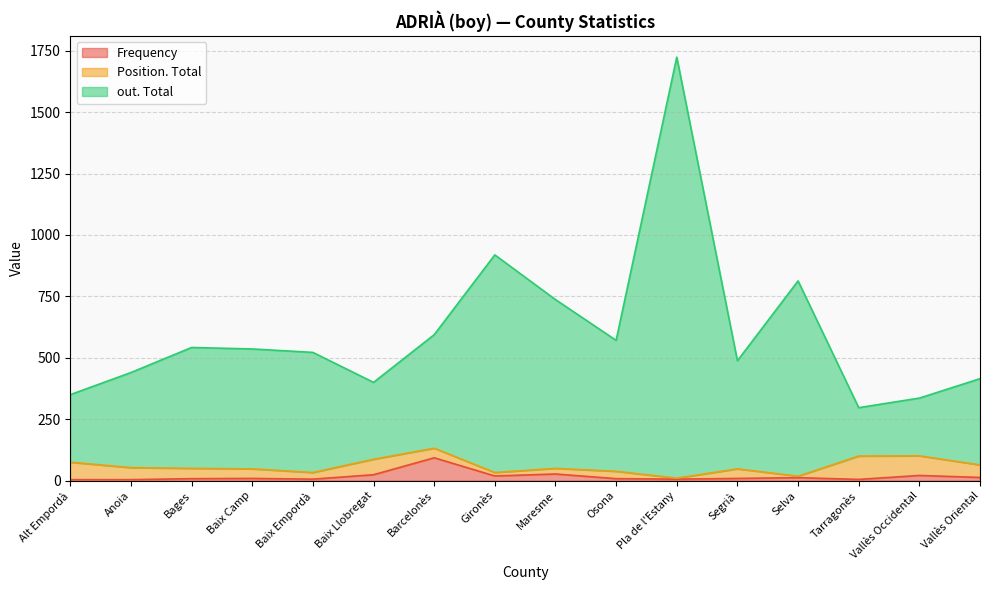

The value of out. Total at Alt Empordà is 350. True or false?

True